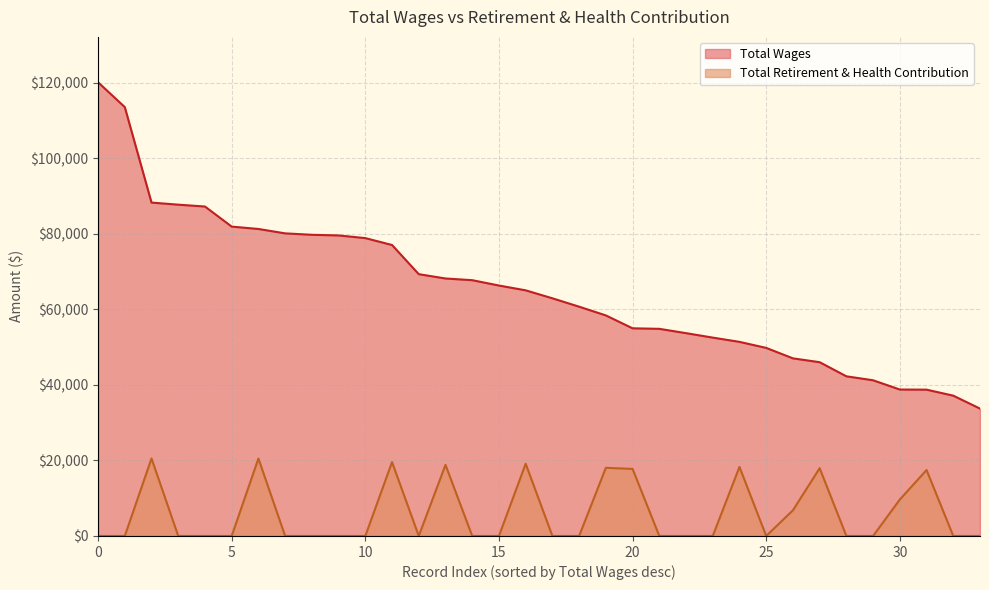

Which series has the largest total across all categories?

Total Wages